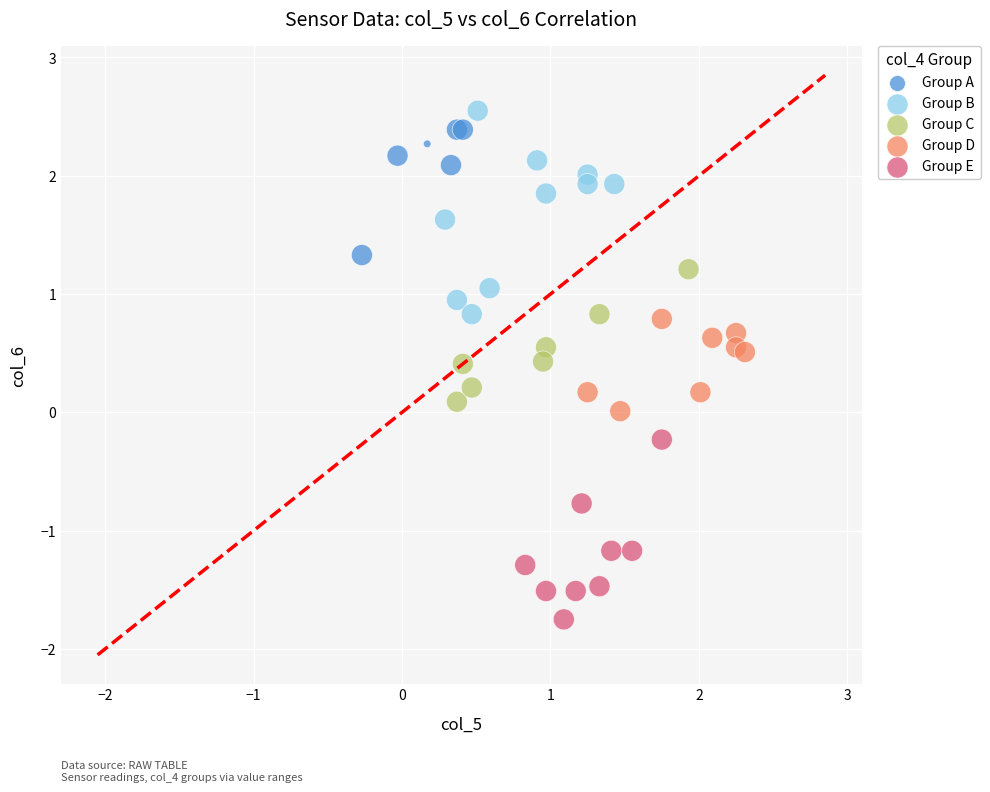

Which series contains the lowest Y value?

Group E